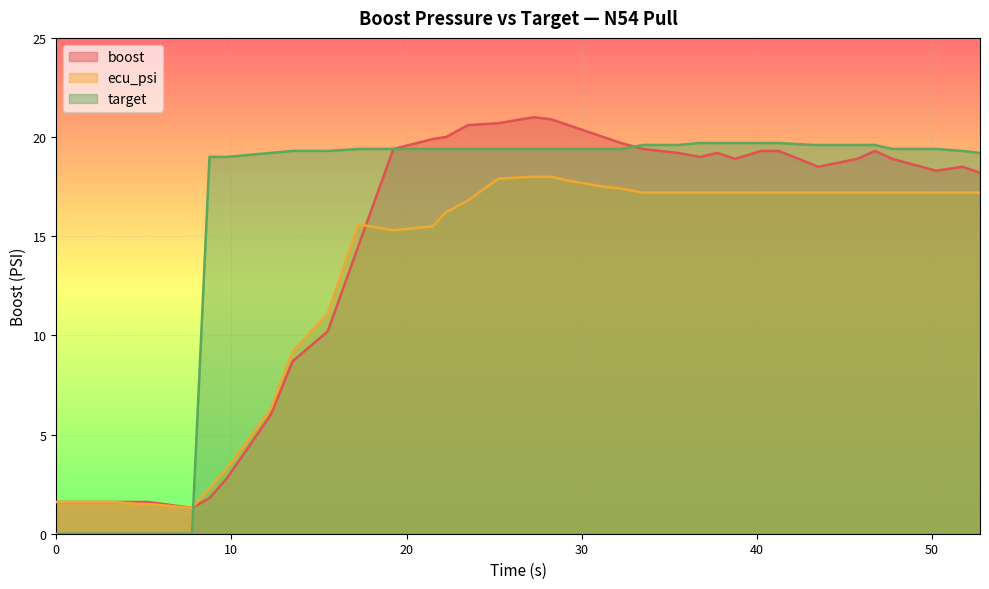

Reading right to left, extract all data points from this chart.

boost: 18.2	18.5	18.3	18.9	19.3	18.9	18.5	18.6	19.3	19.3	18.9	19.2	19.0	19.2	19.4	19.7	20.0	20.6	20.9	21.0	20.7	20.6	20.0	19.9	19.4	14.5	10.2	8.7	6.0	2.8	1.8	1.3	1.6	1.6	1.6	1.6
ecu_psi: 17.2	17.2	17.2	17.2	17.2	17.2	17.2	17.2	17.2	17.2	17.2	17.2	17.2	17.2	17.2	17.4	17.5	17.8	18.0	18.0	17.9	16.8	16.2	15.5	15.3	15.6	11.1	9.2	6.3	3.3	2.3	1.3	1.5	1.5	1.6	1.6
target: 19.2	19.3	19.4	19.4	19.6	19.6	19.6	19.6	19.7	19.7	19.7	19.7	19.7	19.6	19.6	19.4	19.4	19.4	19.4	19.4	19.4	19.4	19.4	19.4	19.4	19.4	19.3	19.3	19.2	19.0	19.0	0.0	0.0	0.0	0.0	0.0